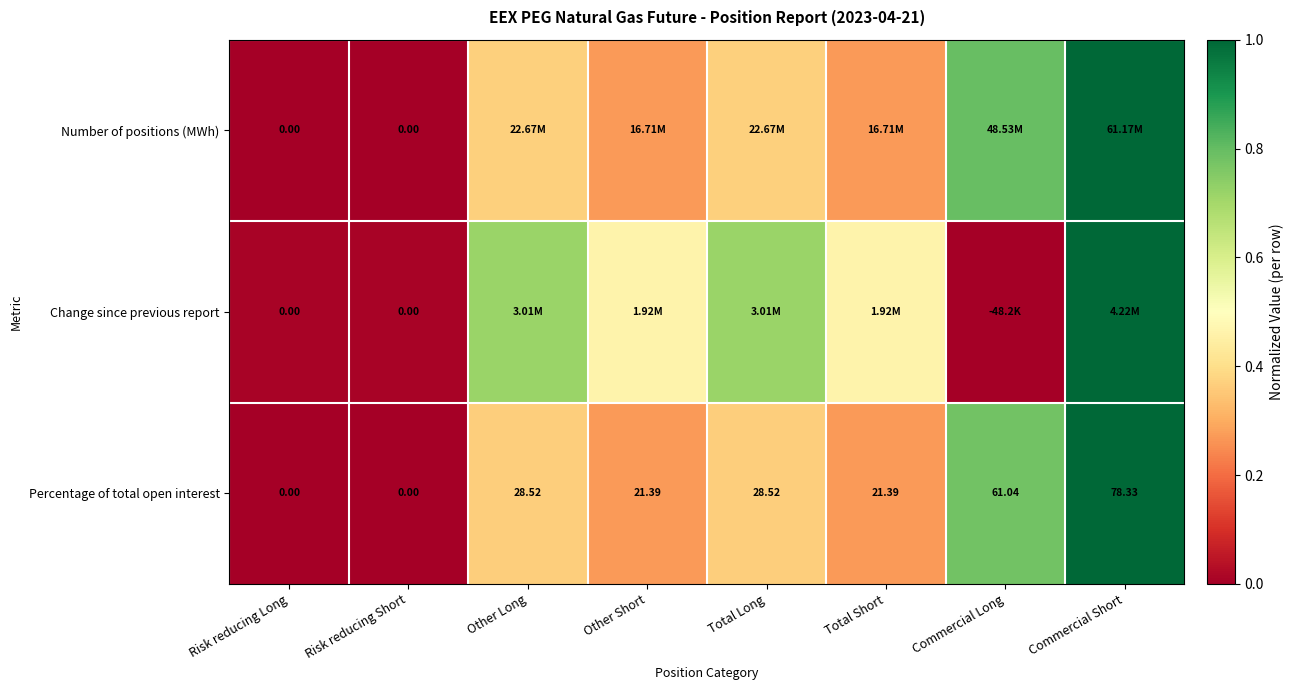

Where does the Percentage of total open interest series first go above 28?

Other Long